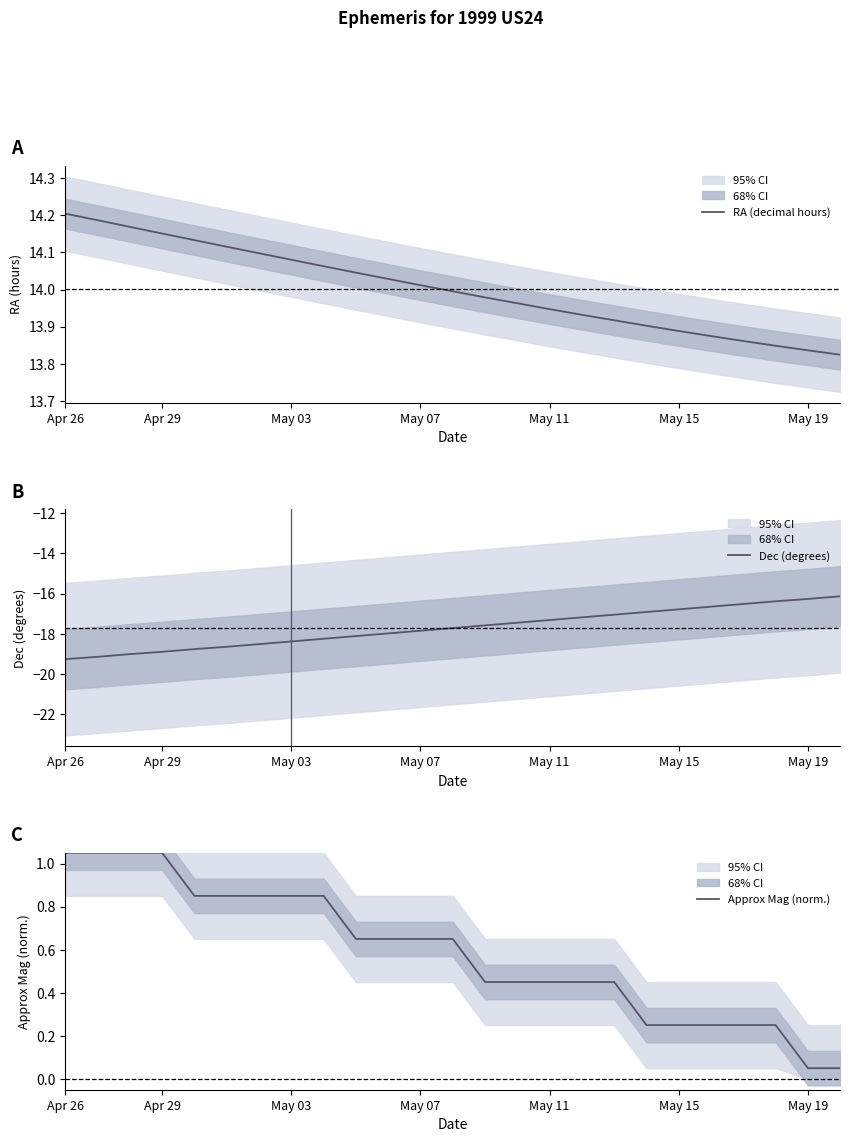

What is the minimum value for Dec (degrees)?

-19.3